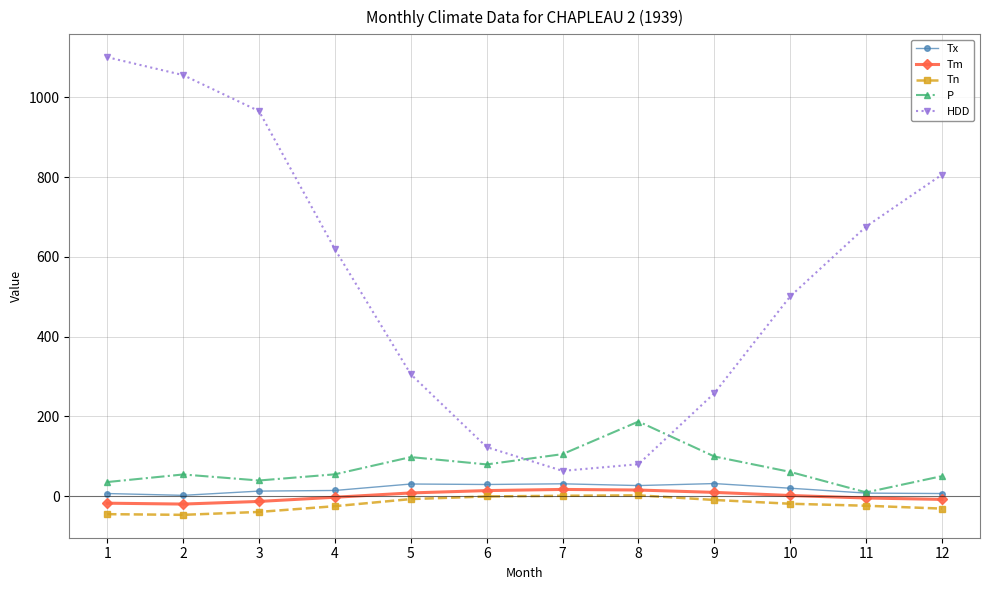

What is the average value of the P series?

72.9